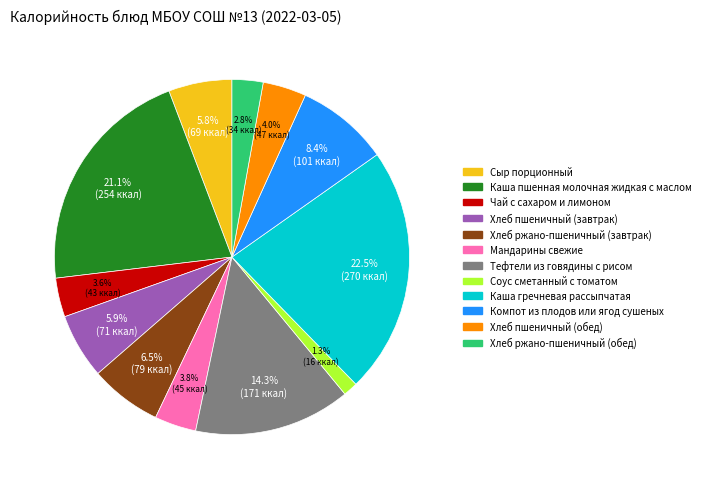

What percentage is the Хлеб пшеничный (завтрак) slice, to the nearest percent?

6%